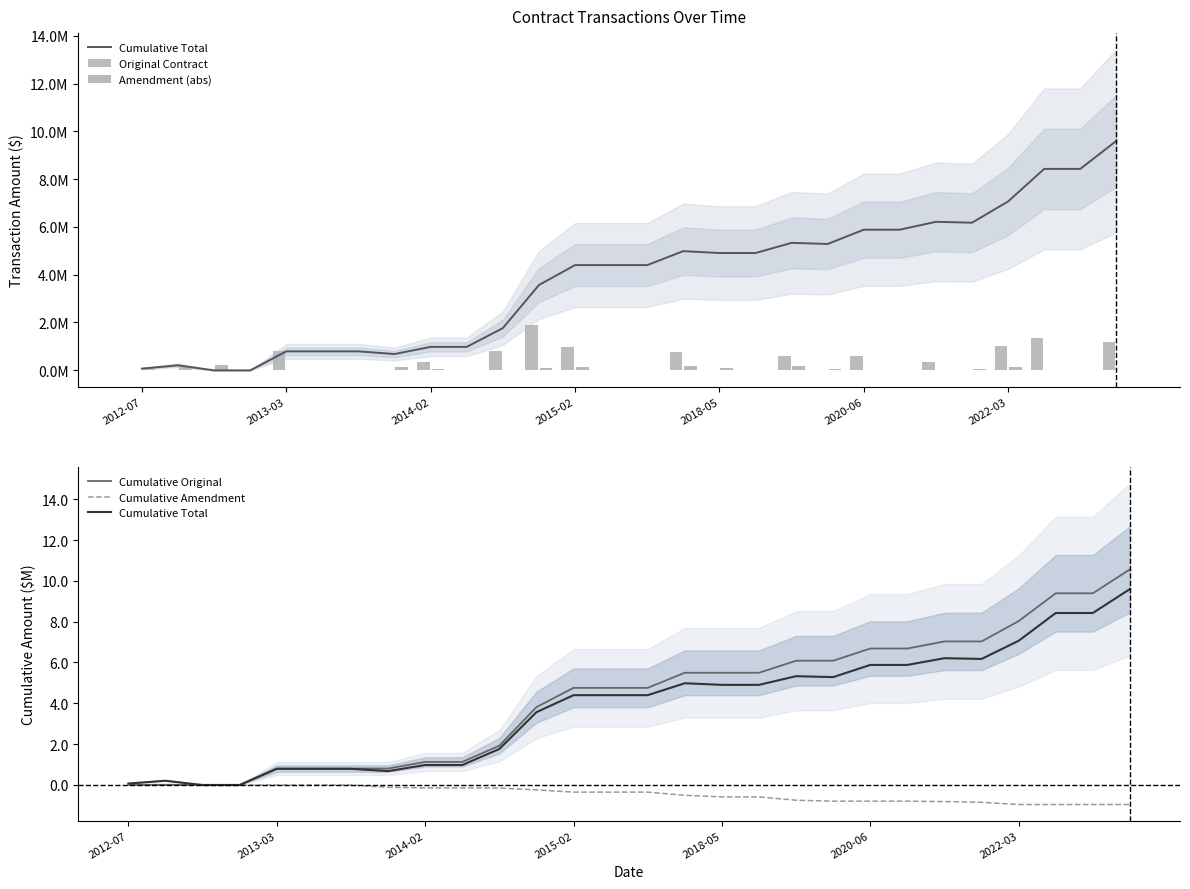

What is the greatest value displayed?

10.6